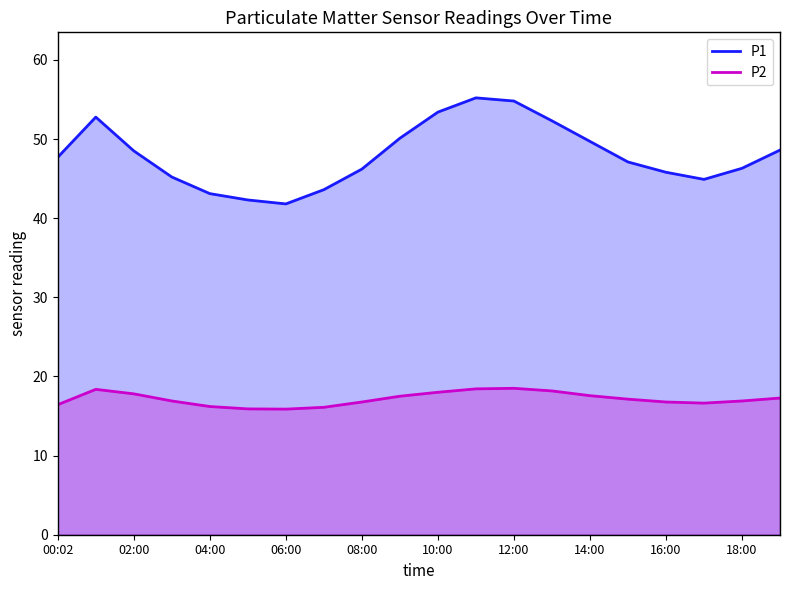

What is the average value of the P1 series?

48.0